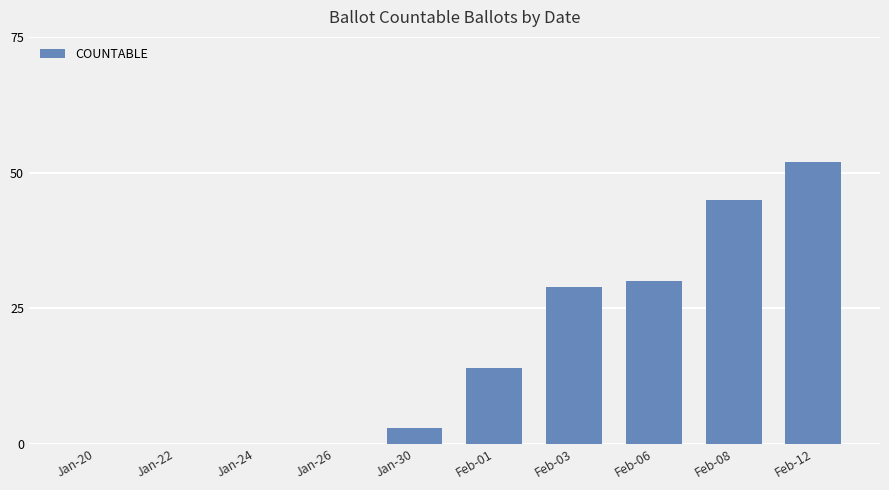

Reading right to left, what are all the values shown in this chart?

52	45	30	29	14	3	0	0	0	0